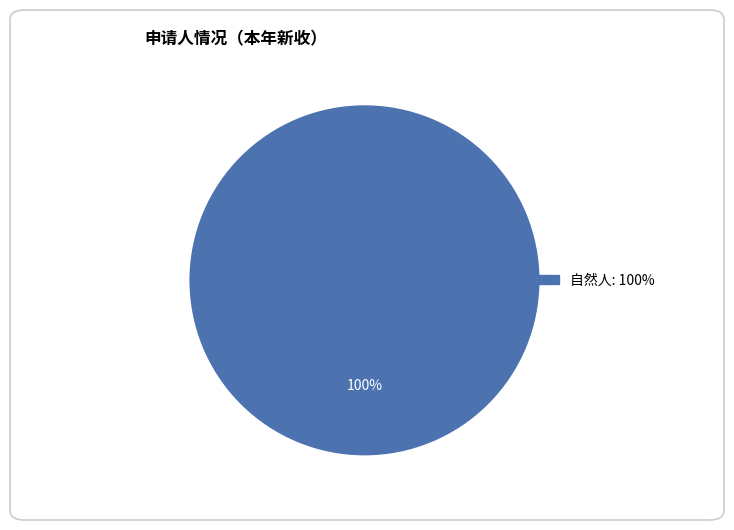

Is there a majority slice in this chart?

Yes